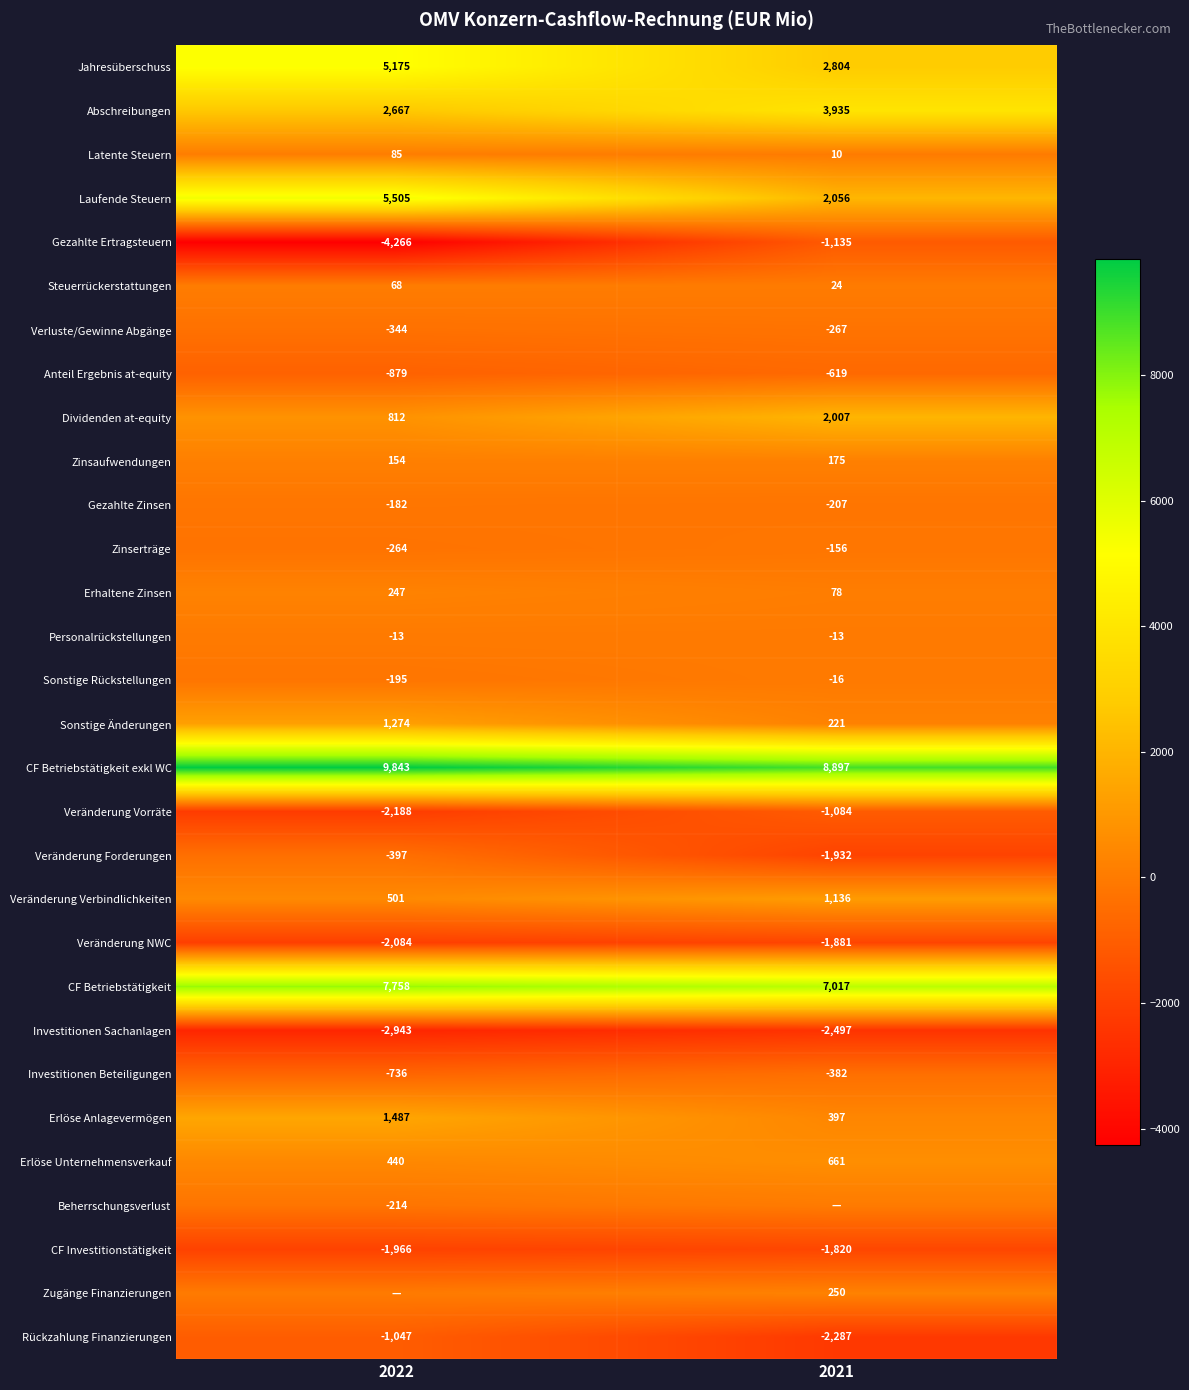

What is the sum of the Sonstige Rückstellungen values at 2021 and 2022?

-211